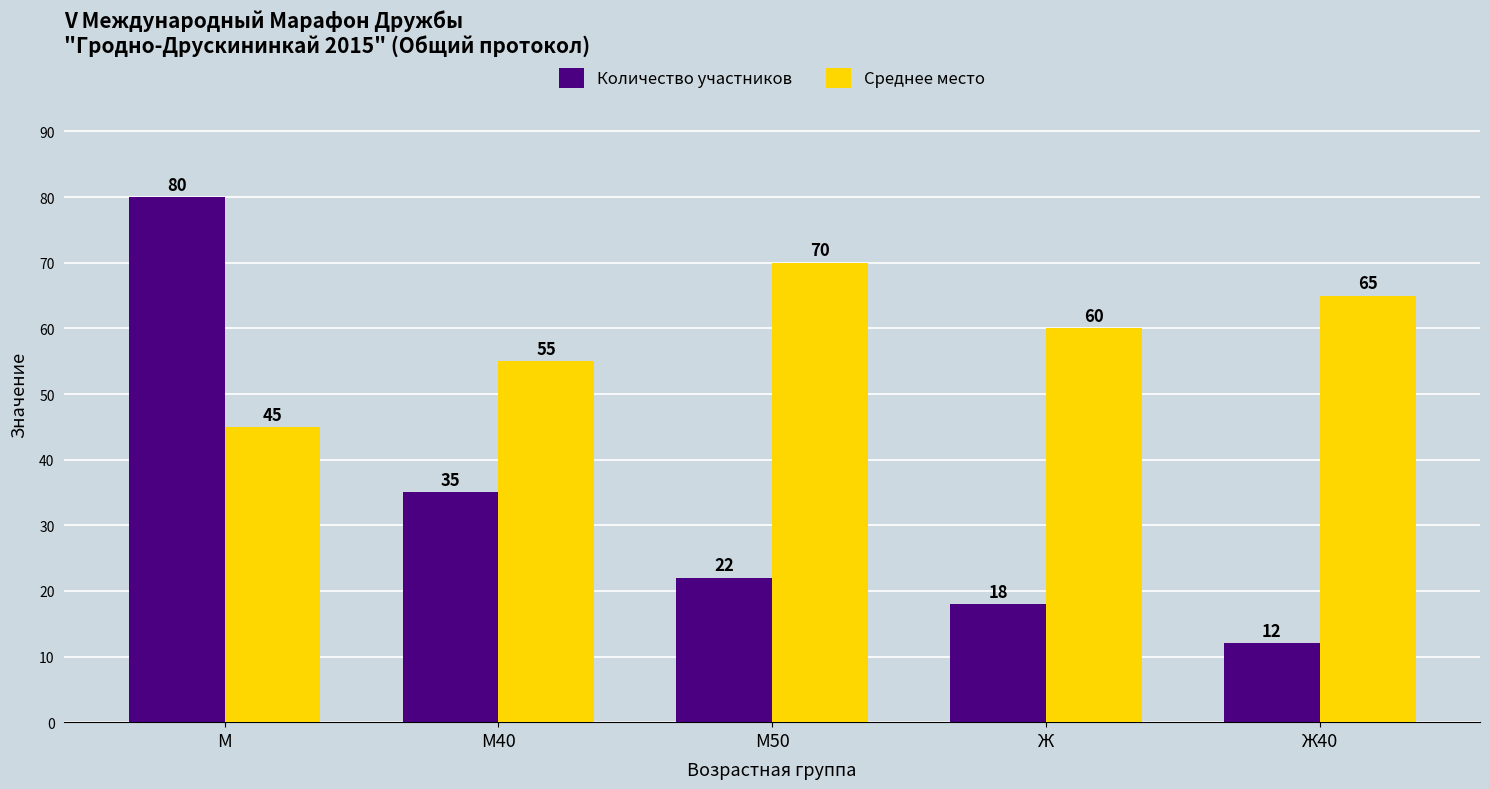

Is it true that Количество участников equals 12 at Ж40?

True